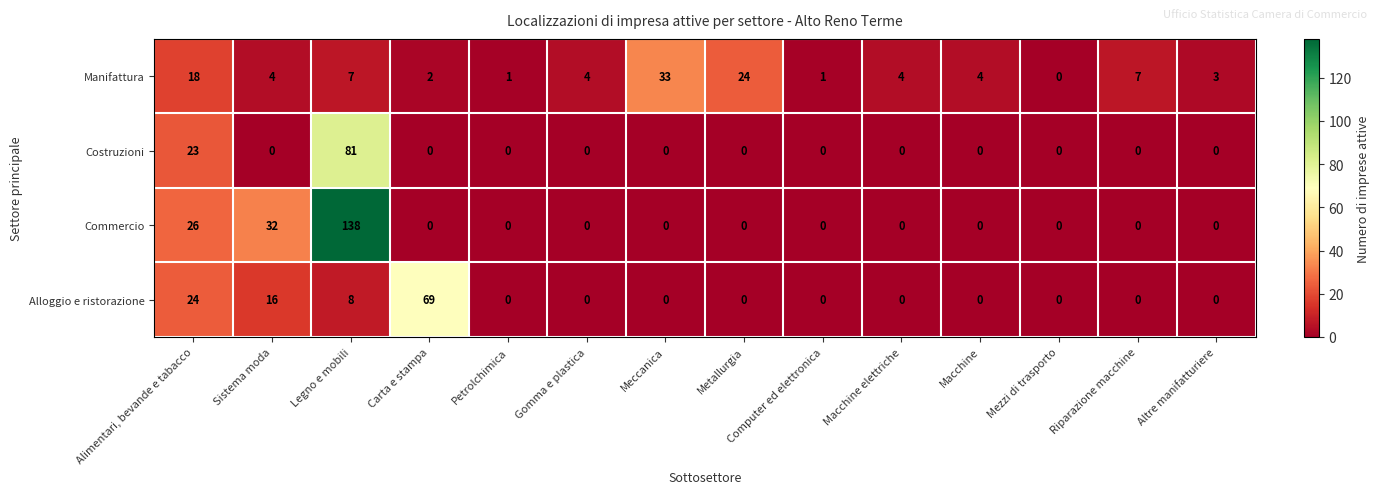

What is the maximum value for Costruzioni?

81